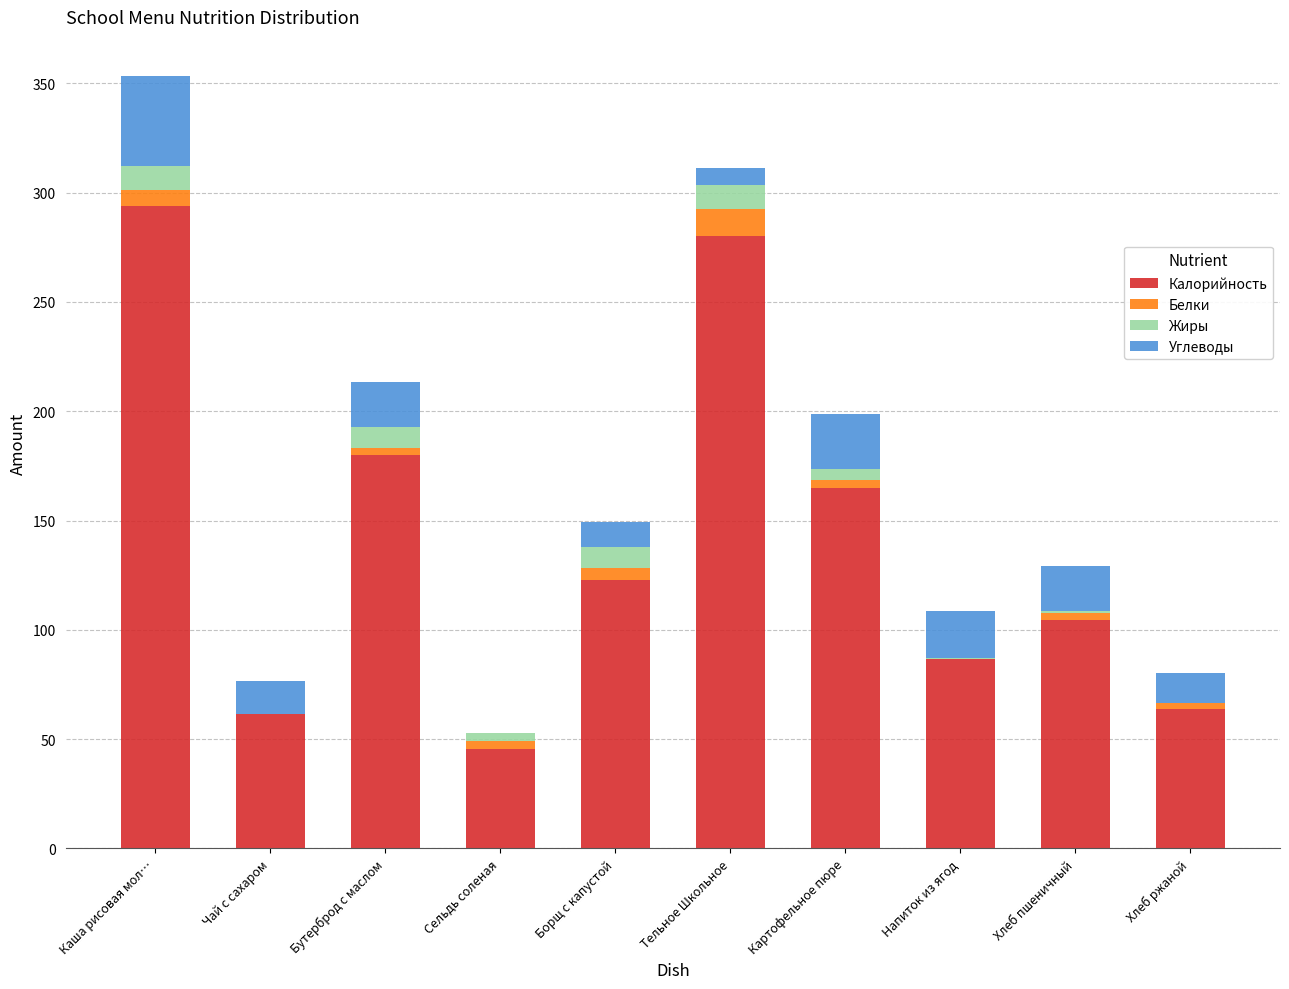

Count the number of data series in this chart.

4